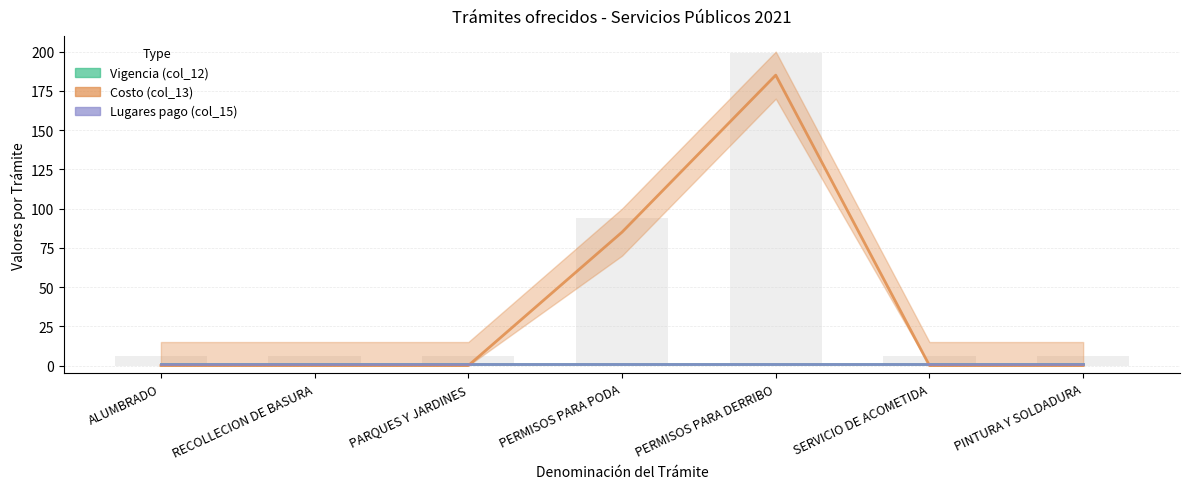

How many groups of bars are there?

7